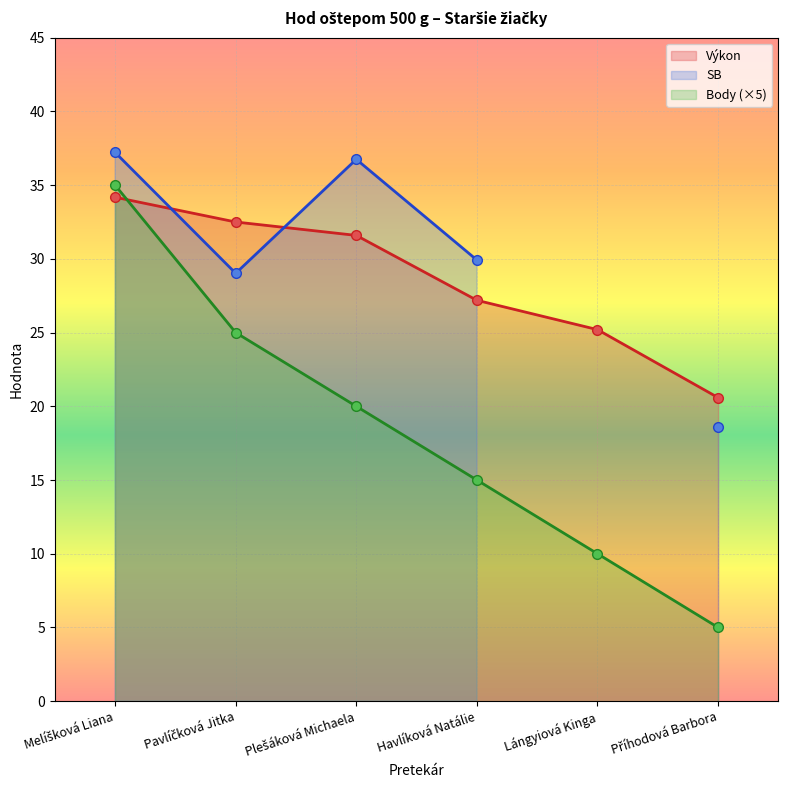

Which series ends up on top after the final intersection of Výkon and Body?

Výkon